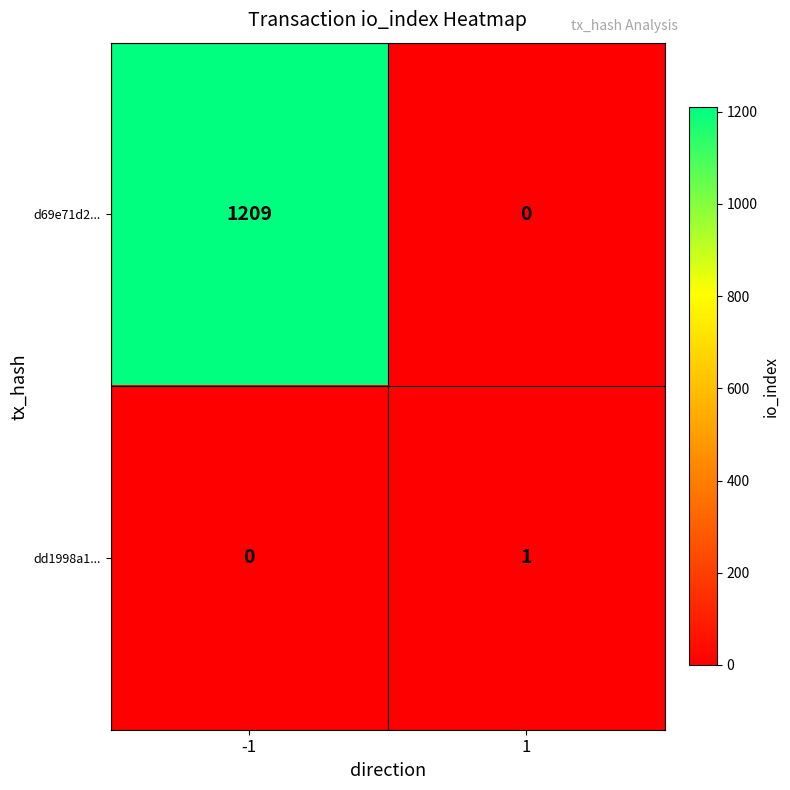

Rank the series by their average value, from highest to lowest.

d69e71d2..., dd1998a1...